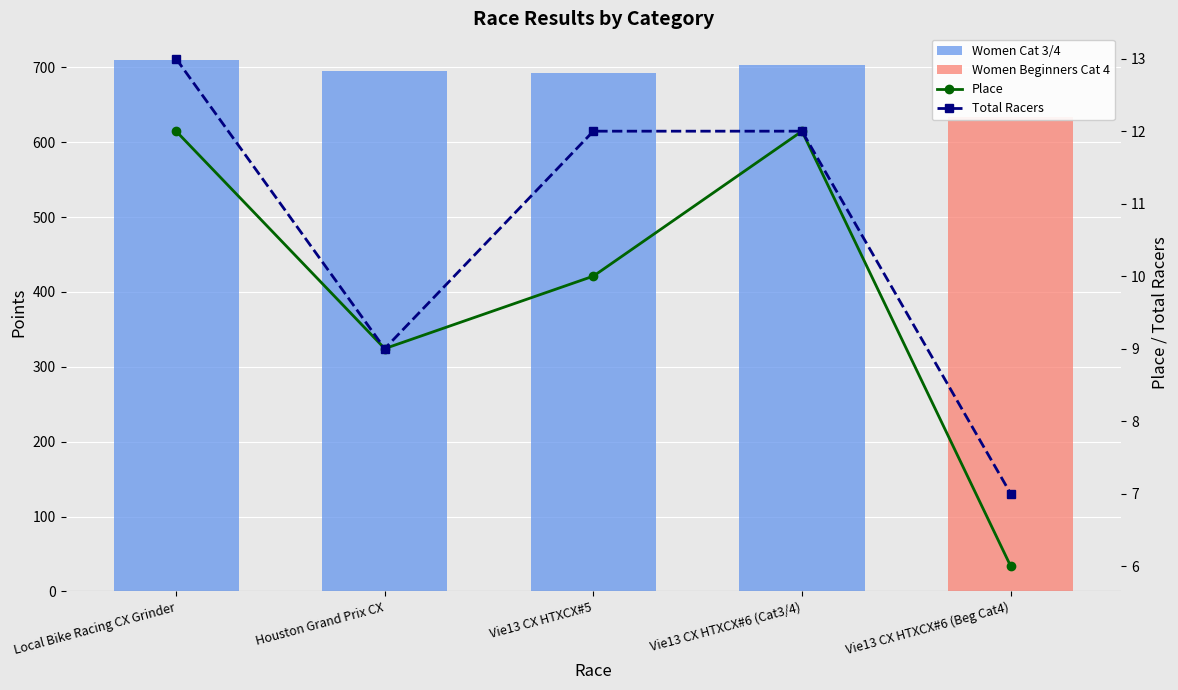

At which label is Points closest to 671?

Vie13 CX HTXCX#5